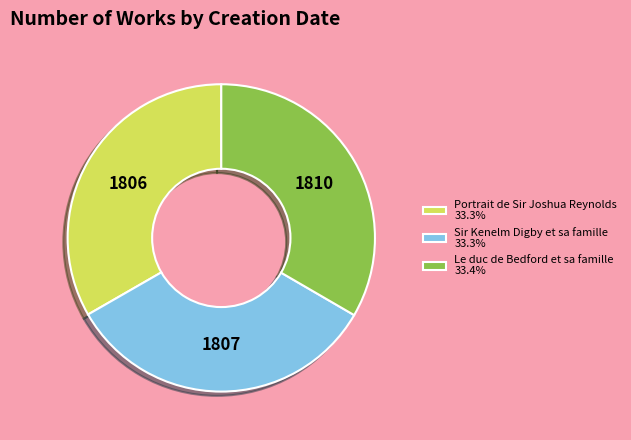

What is the ratio of the value at Portrait de Sir Joshua Reynolds 33.3% to the value at Sir Kenelm Digby et sa famille 33.3%?

1.0